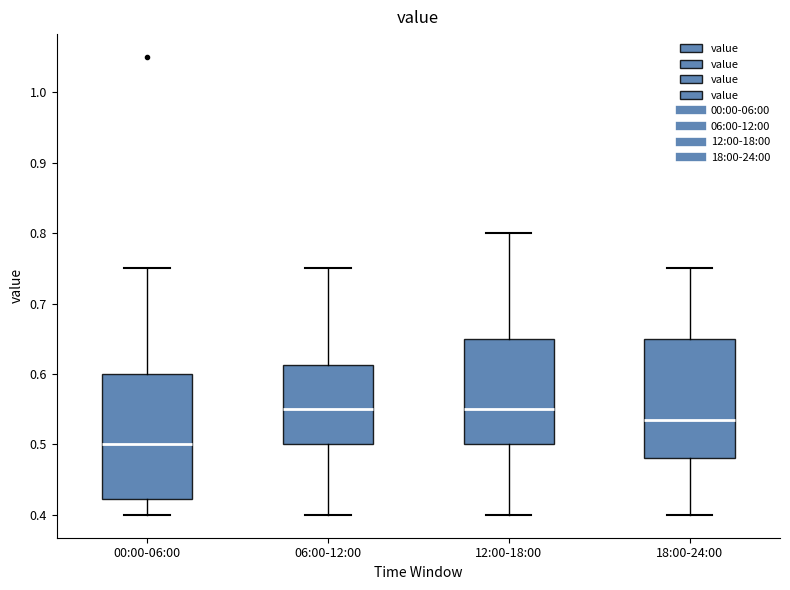

Where does the upper whisker of the box for 00:00-06:00 end on the y-axis? The values are not printed on the chart, so give them approximately, as read against the axis.

0.75